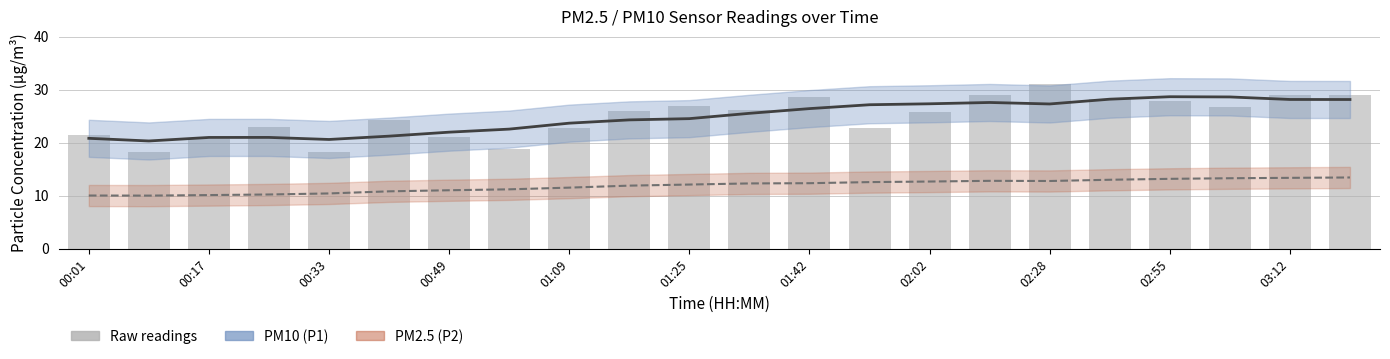

Is the value of P2 (smoothed) at 00:01 greater than the value of P1 (raw) at 00:01?

No